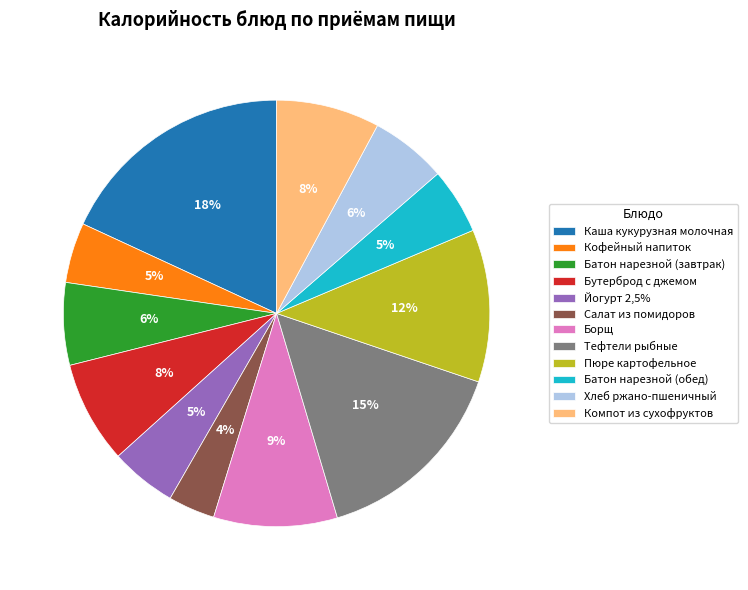

To the nearest percent, what is the difference between the Компот из сухофруктов and Тефтели рыбные slice percentages?

7%